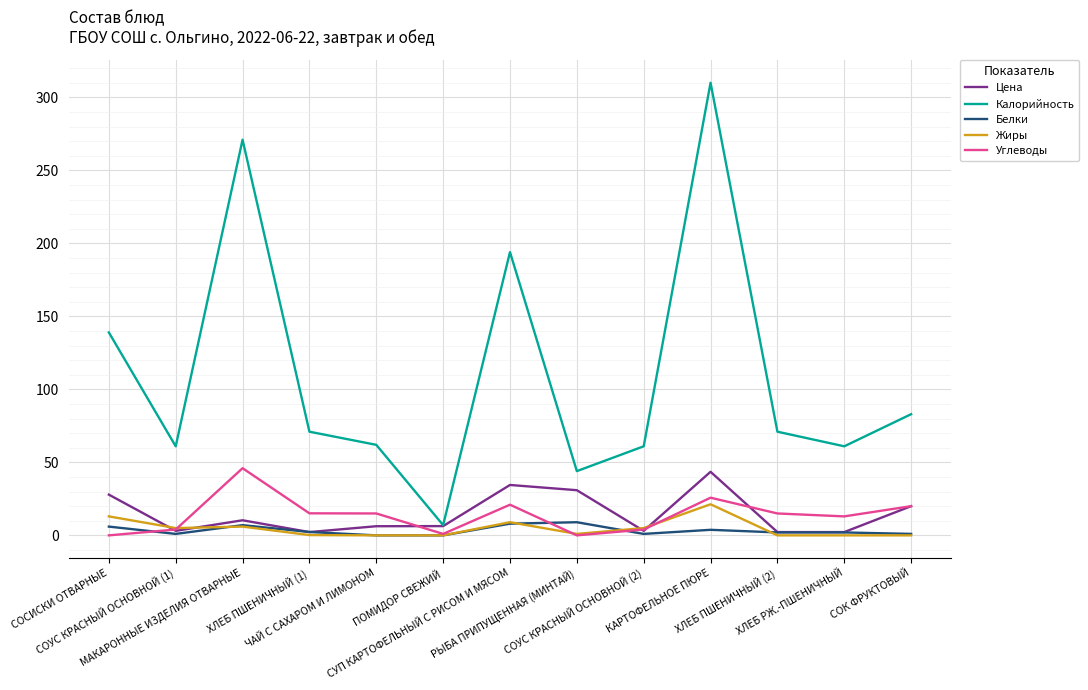

Which category has the highest value in the Калорийность series?

КАРТОФЕЛЬНОЕ ПЮРЕ